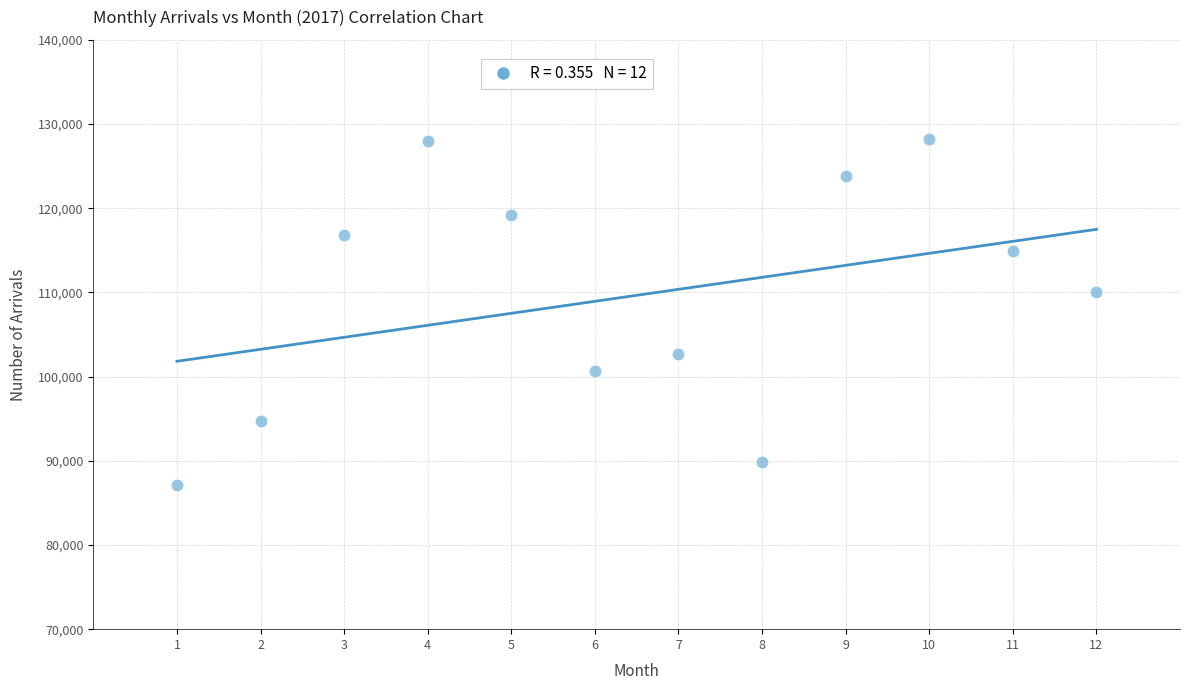

What Y value in the scatter plot is closest to 107639?

110046